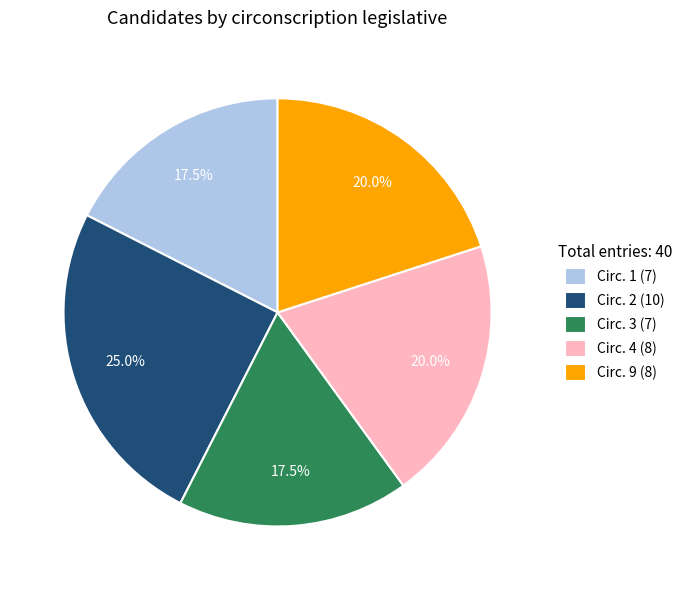

Which category has the biggest portion of the pie?

Circ. 2 (10)